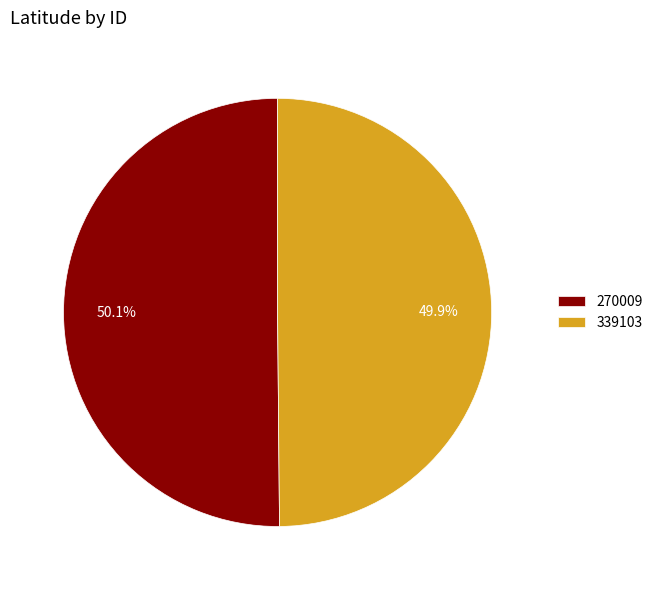

Does any single category account for the majority?

Yes